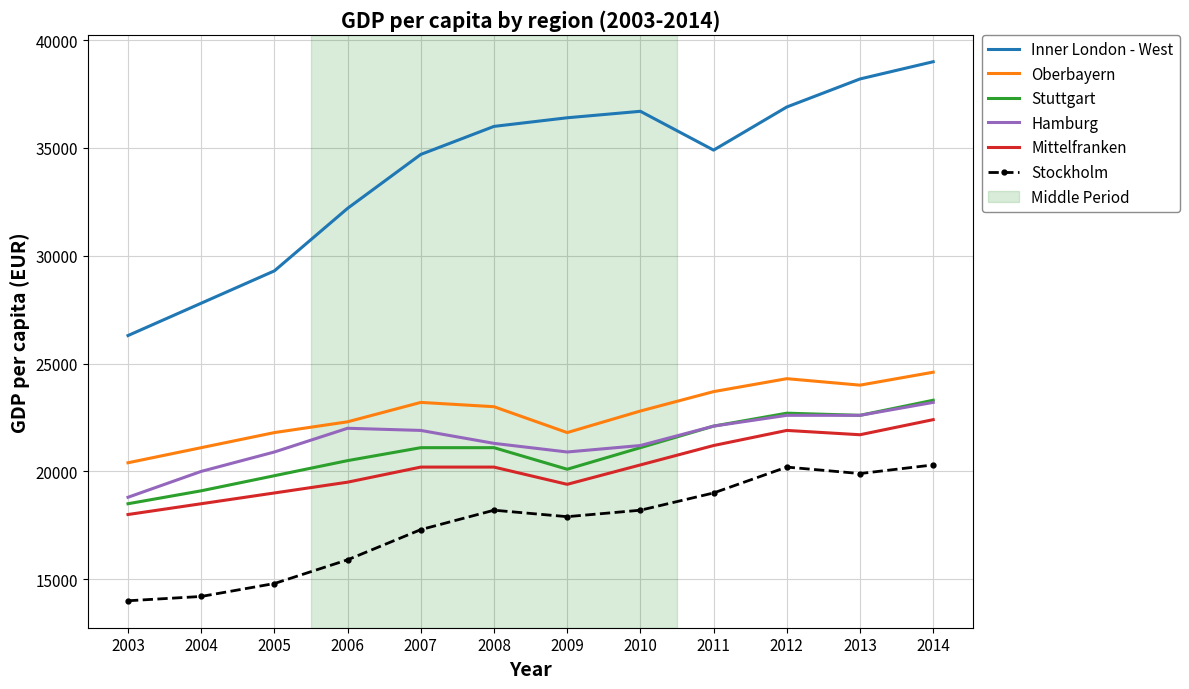

True or false: Mittelfranken and Stuttgart cross at least once.

False